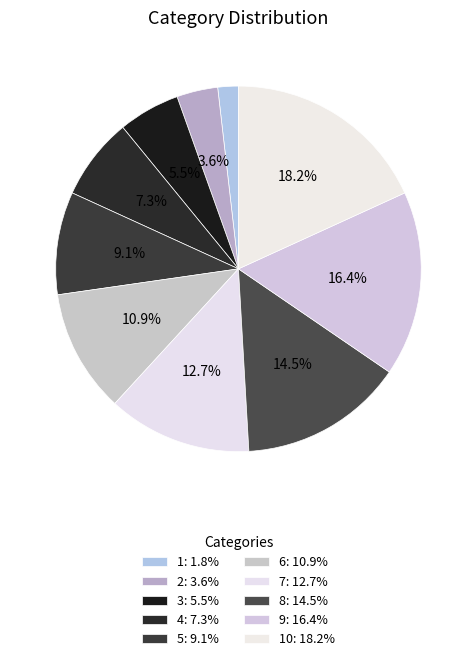

Rank the categories by value from lowest to highest.

1, 2, 3, 4, 5, 6, 7, 8, 9, 10